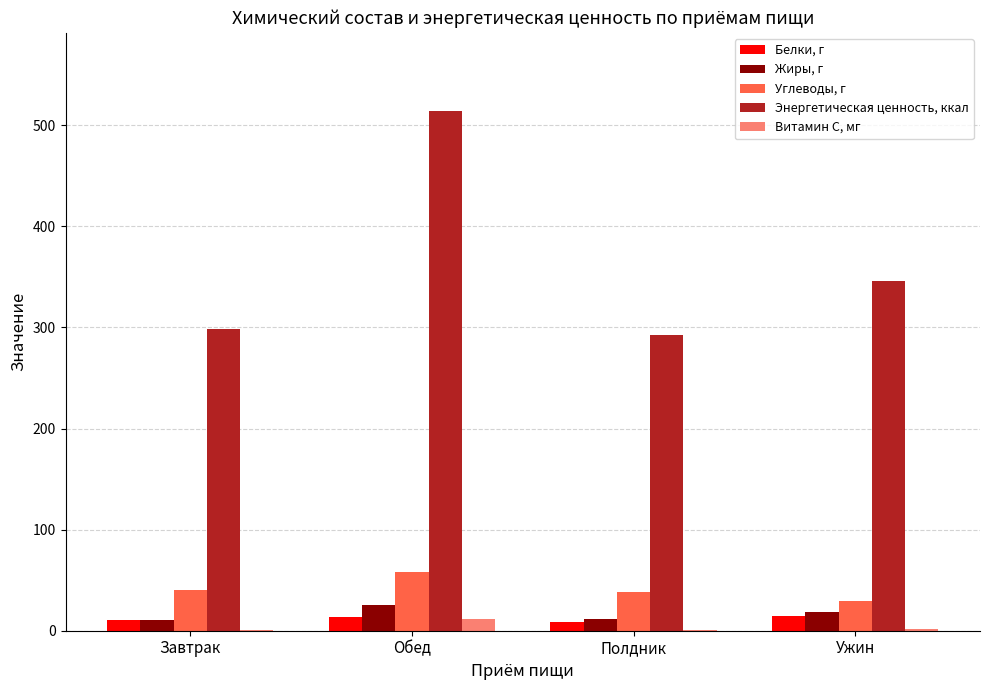

At which label does Углеводы, г reach its peak?

Обед